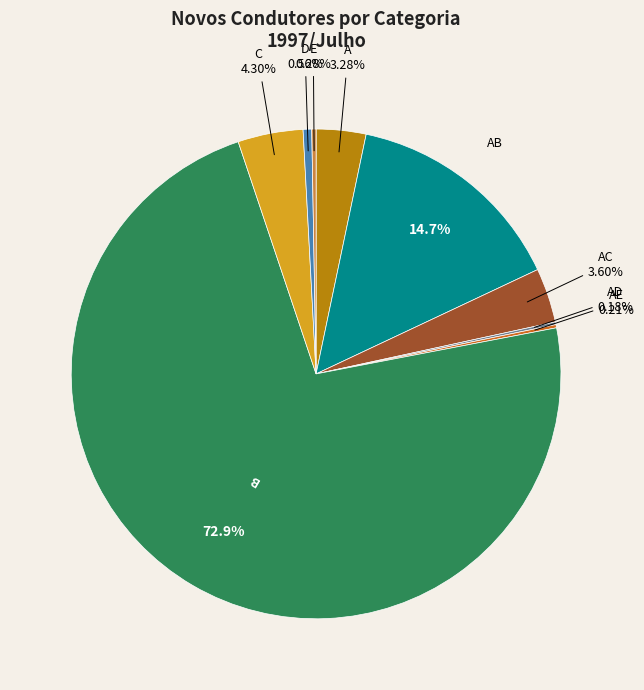

The D slice represents 1% of the pie. True or false?

True